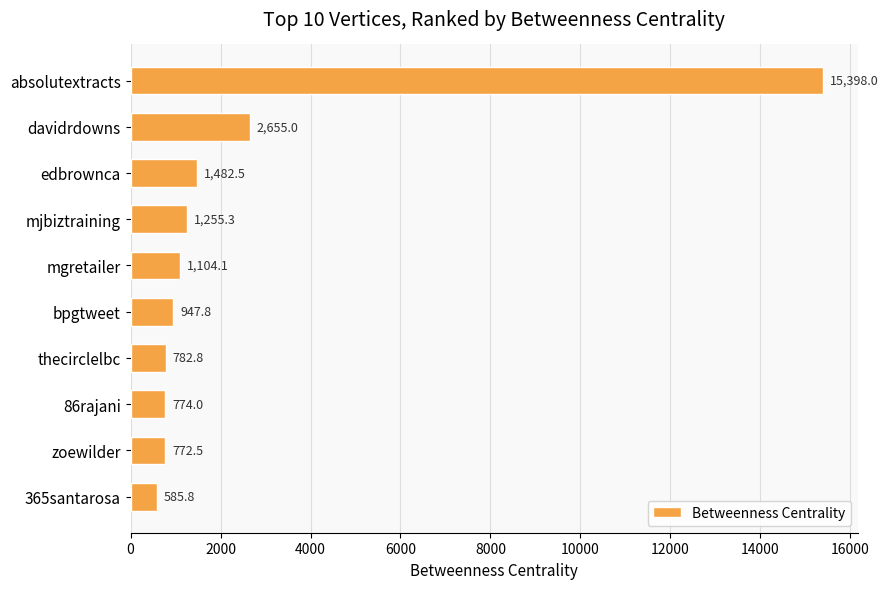

What is the greatest value displayed?

15398.0